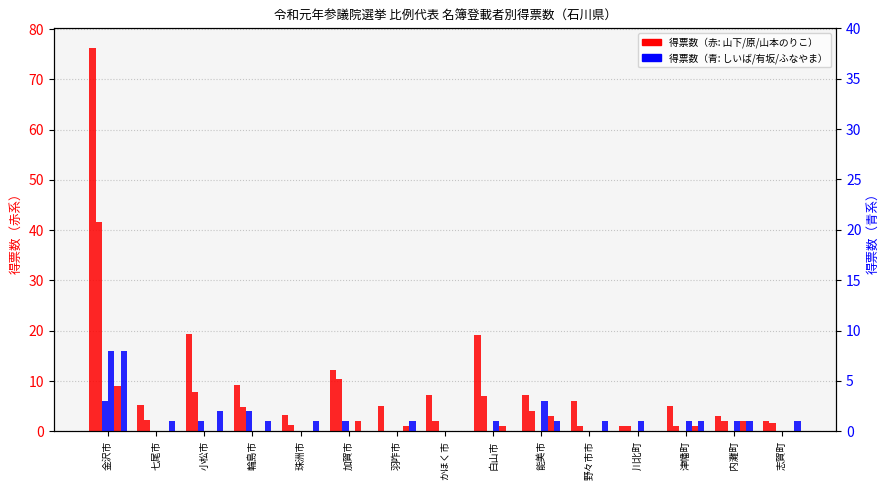

What is the label of the 9th bar from the left?

白山市